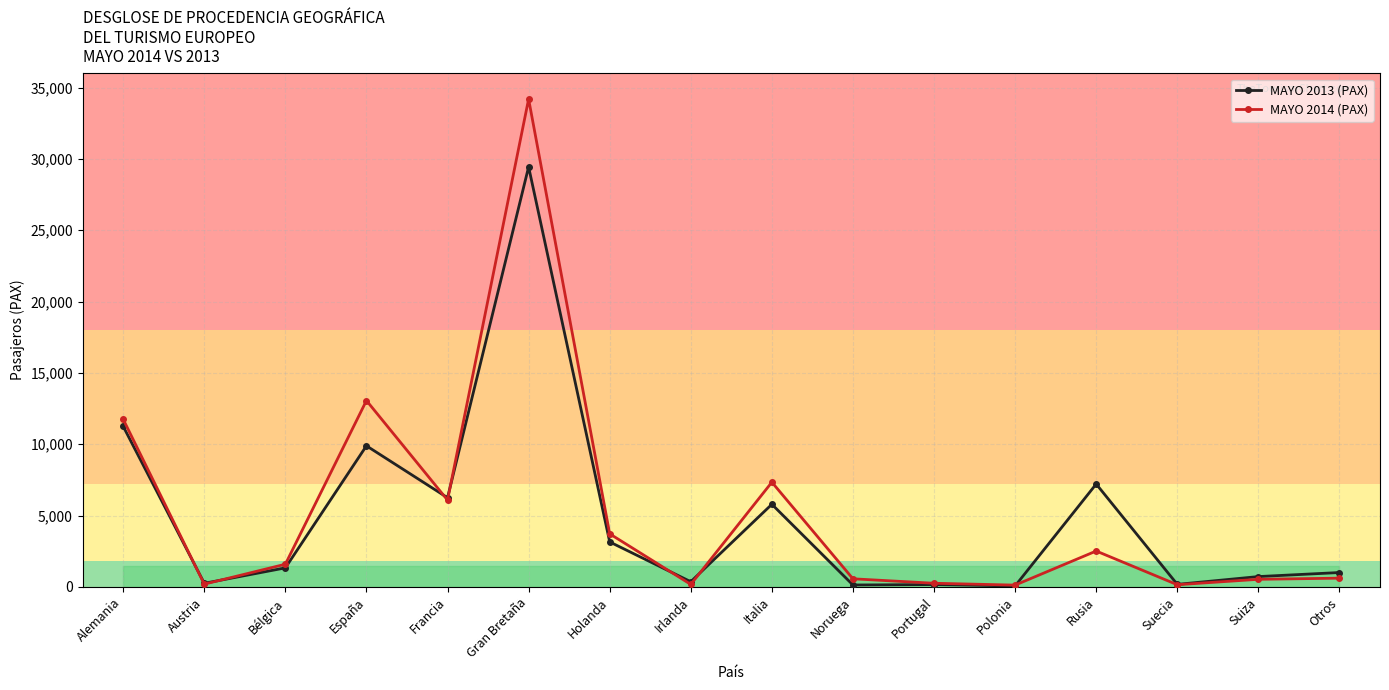

At which category does MAYO 2014 (PAX) reach its first local peak?

España